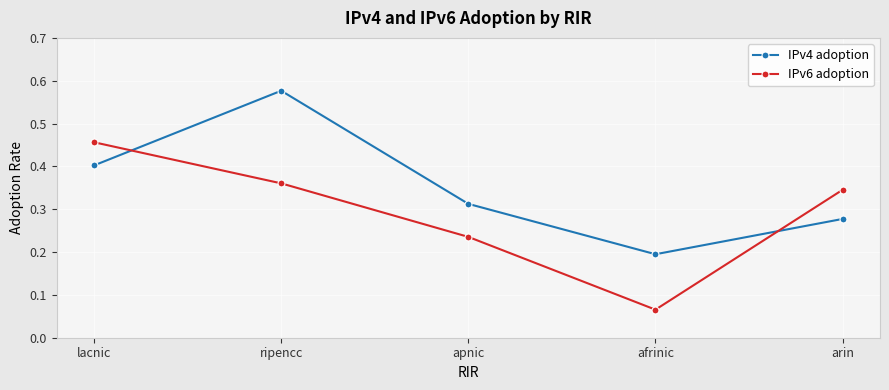

How many IPv4 adoption values are between 0 and 1?

5